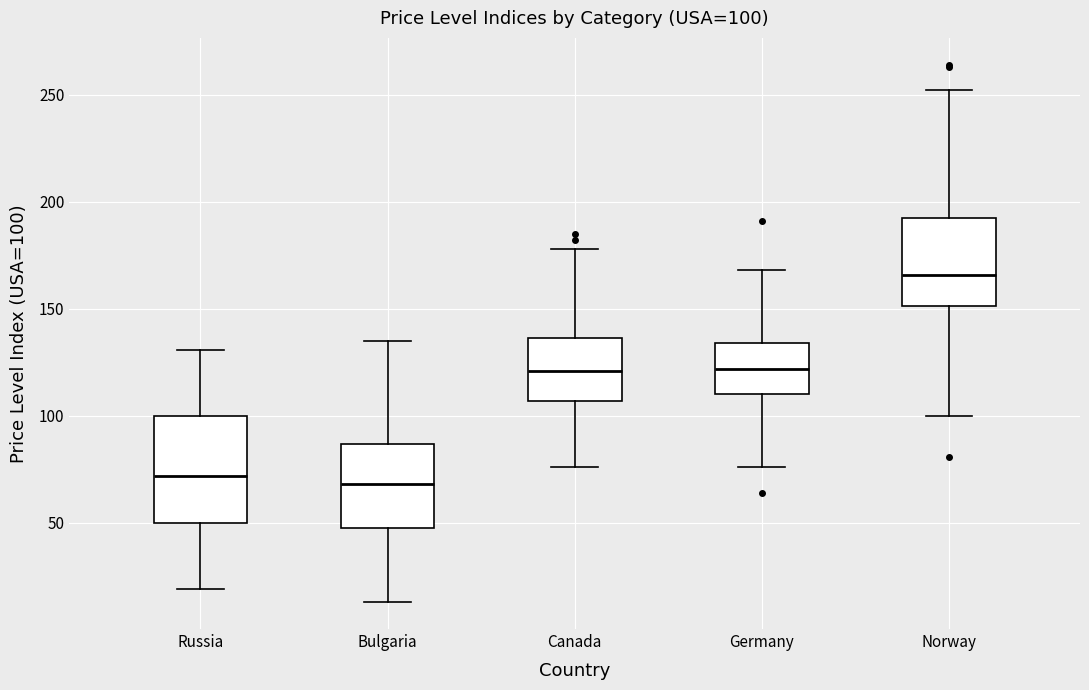

Comparing the boxes themselves (not the whiskers), which one is the tallest?

Russia